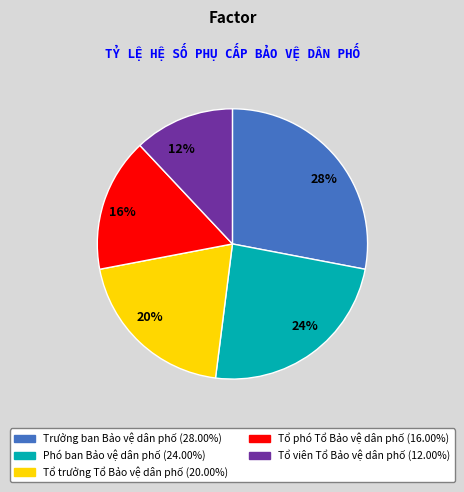

True or false: 28% accounts for 38% of the total.

False